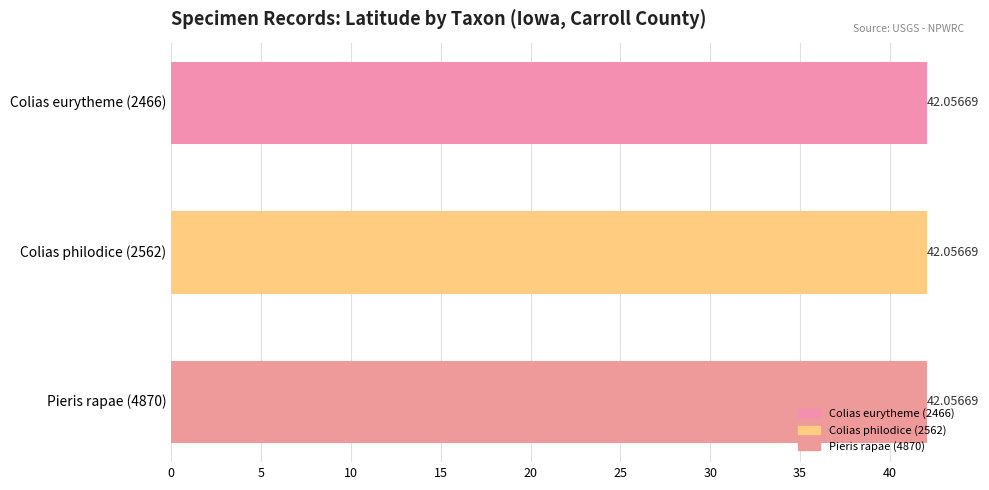

At which category is the sum across all series the highest?

Colias eurytheme (2466)